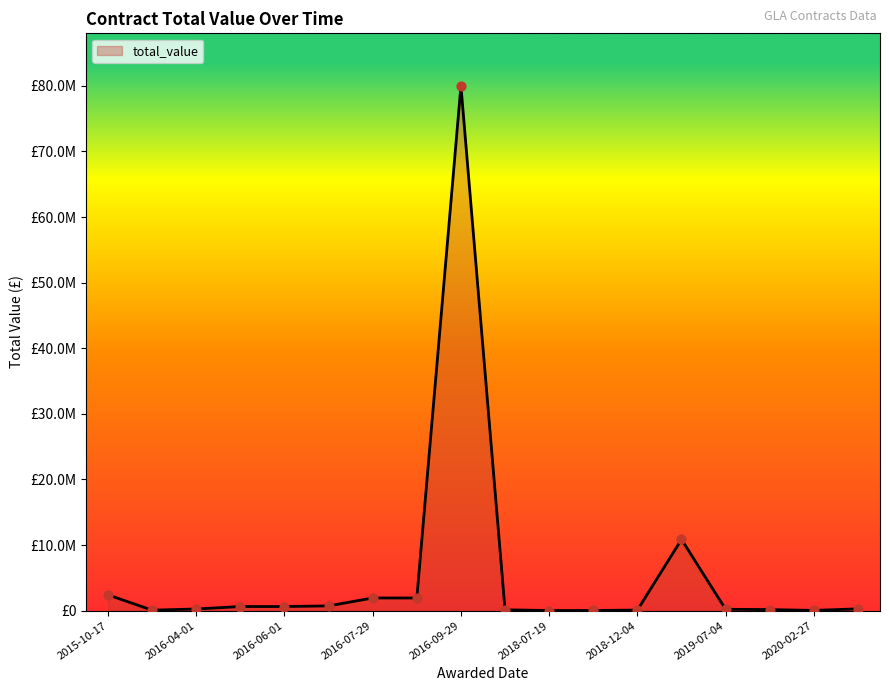

Is this an area chart (filled region under the line)?

Yes